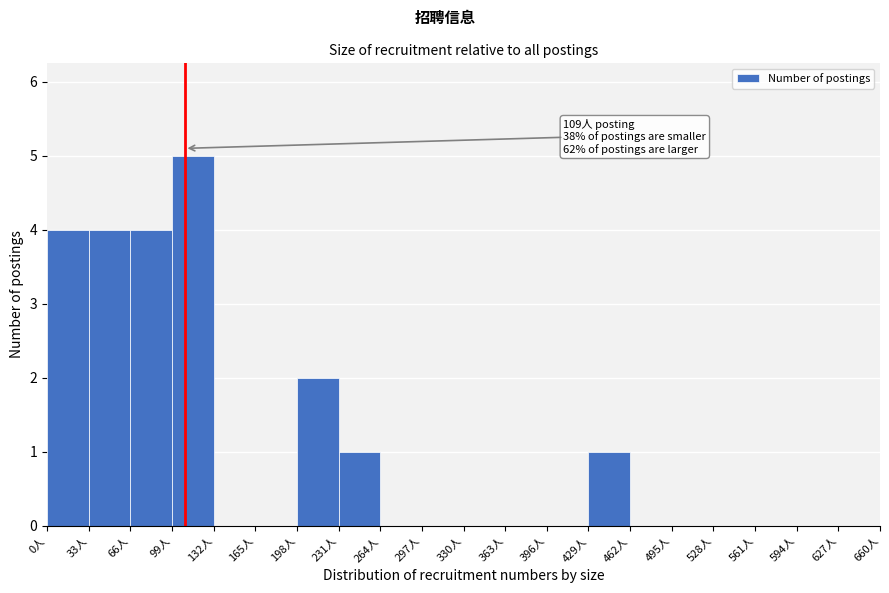

Which range on the x-axis has the tallest bar?

99 to 132